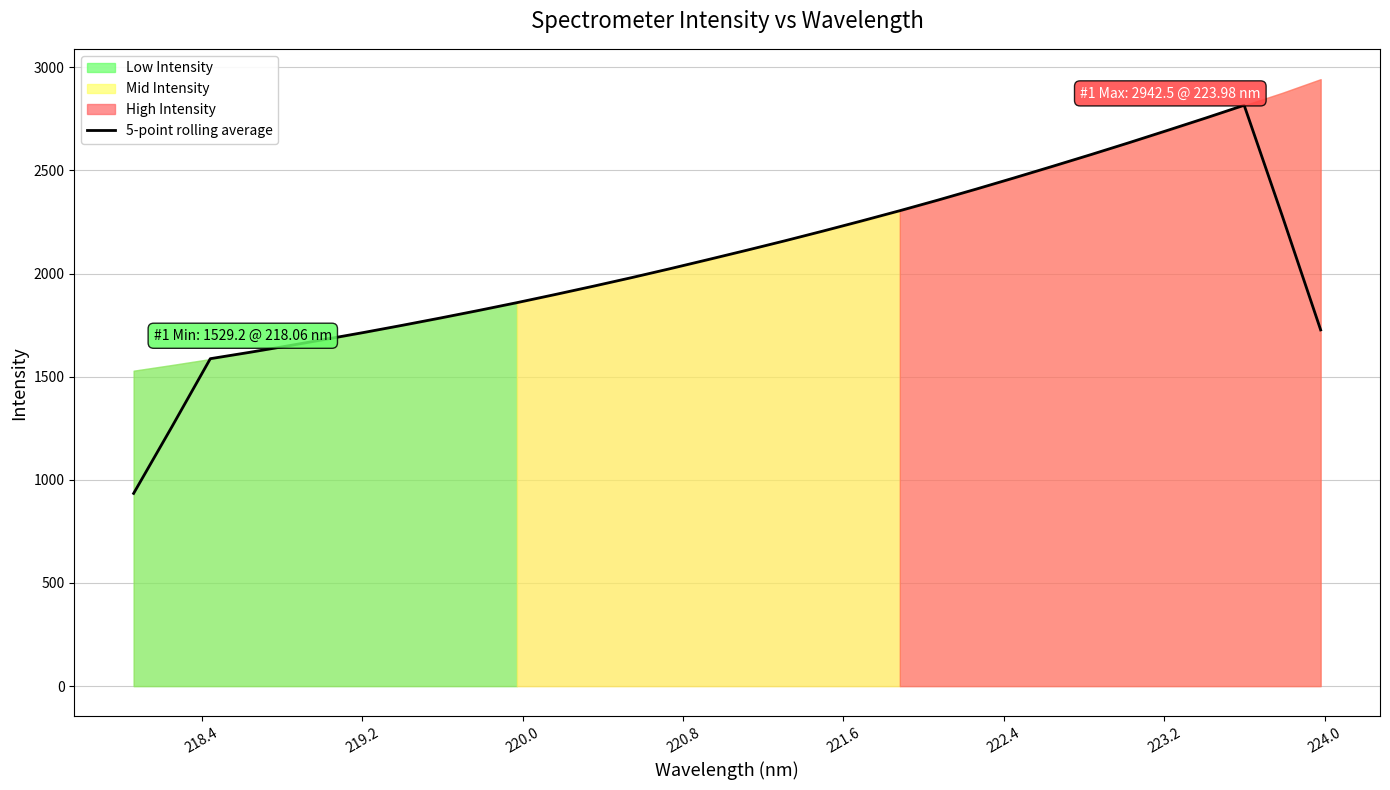

What is the highest value of the 5-point rolling average series?

2816.1